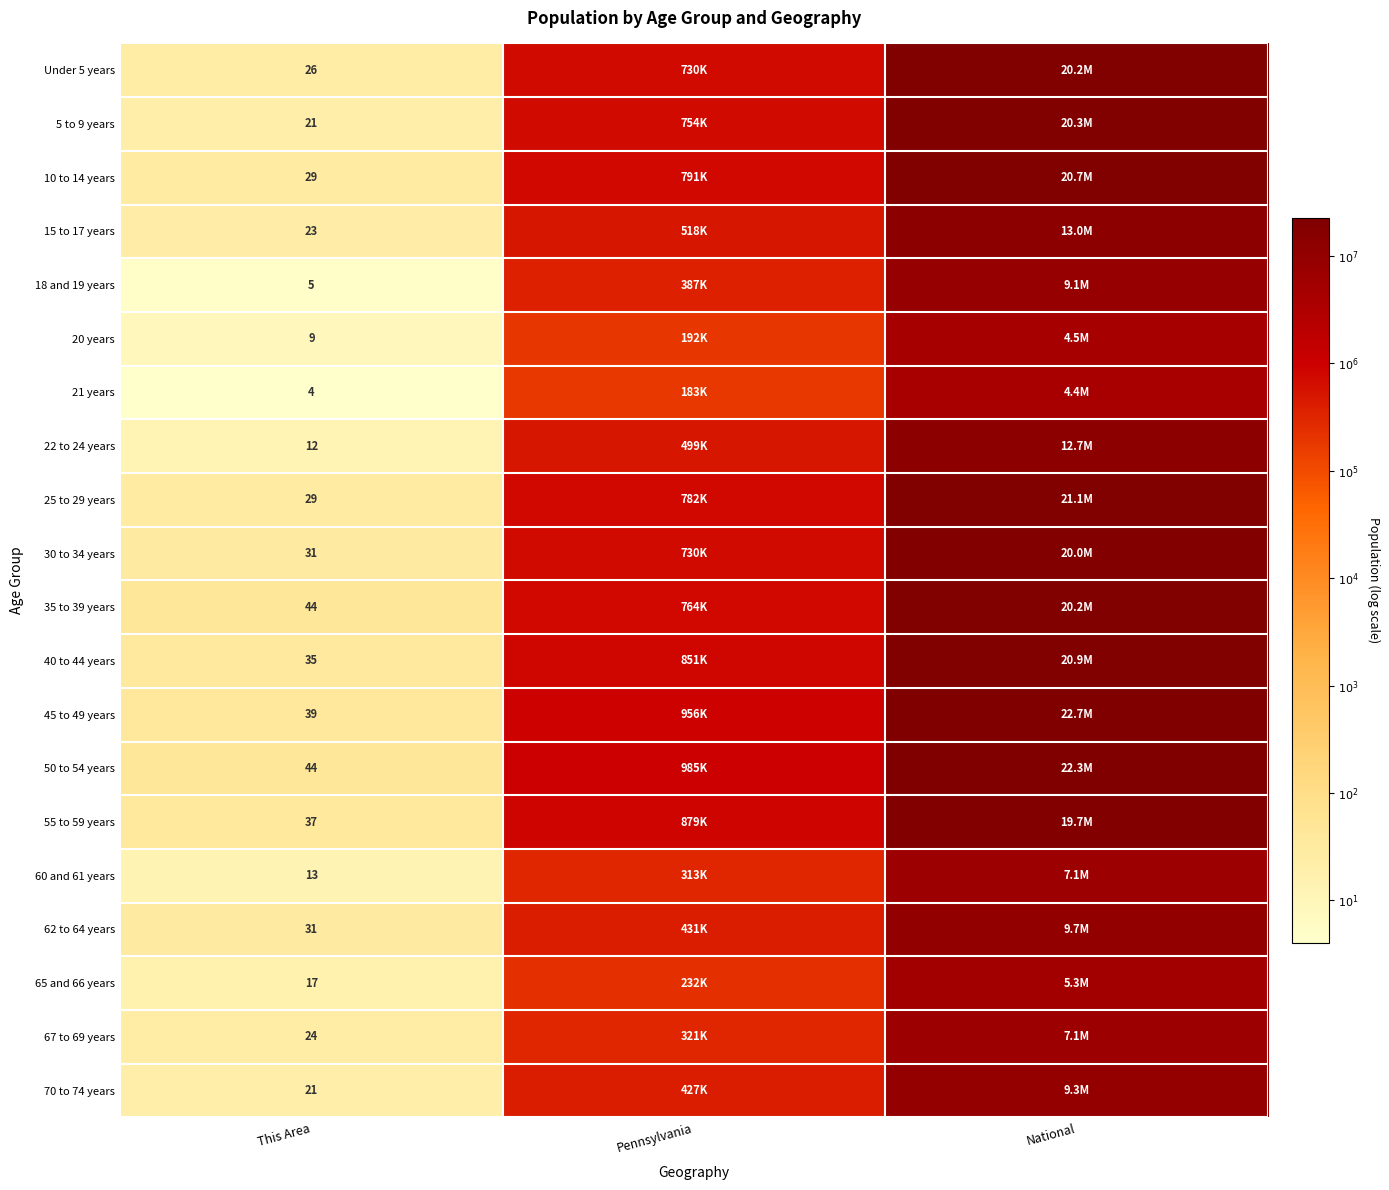

At how many categories does at least one series exceed 5?

2